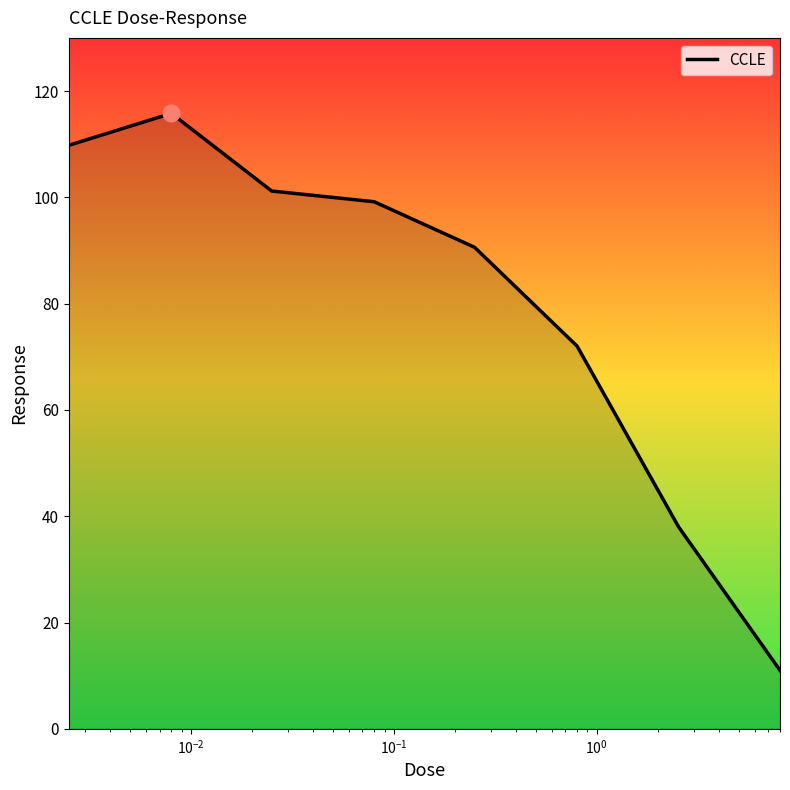

What is the difference between the maximum and minimum values?

104.8